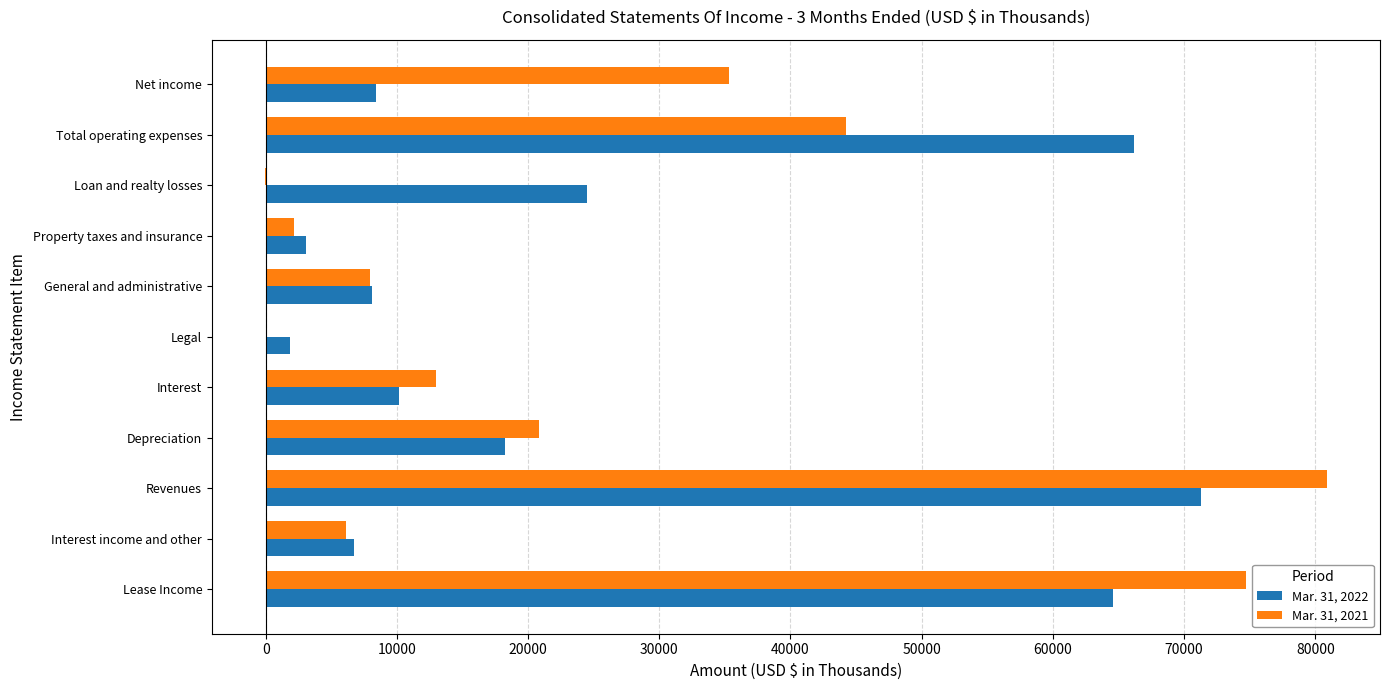

Between Interest and Net income, which series saw the biggest shift?

Mar. 31, 2021